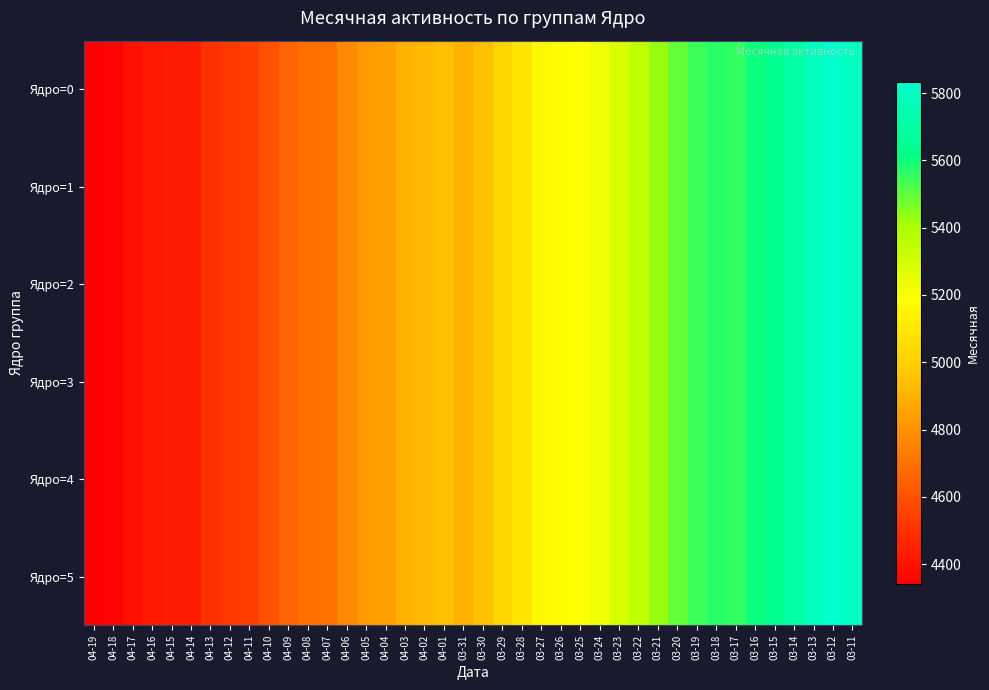

How many data points does each series have?

40